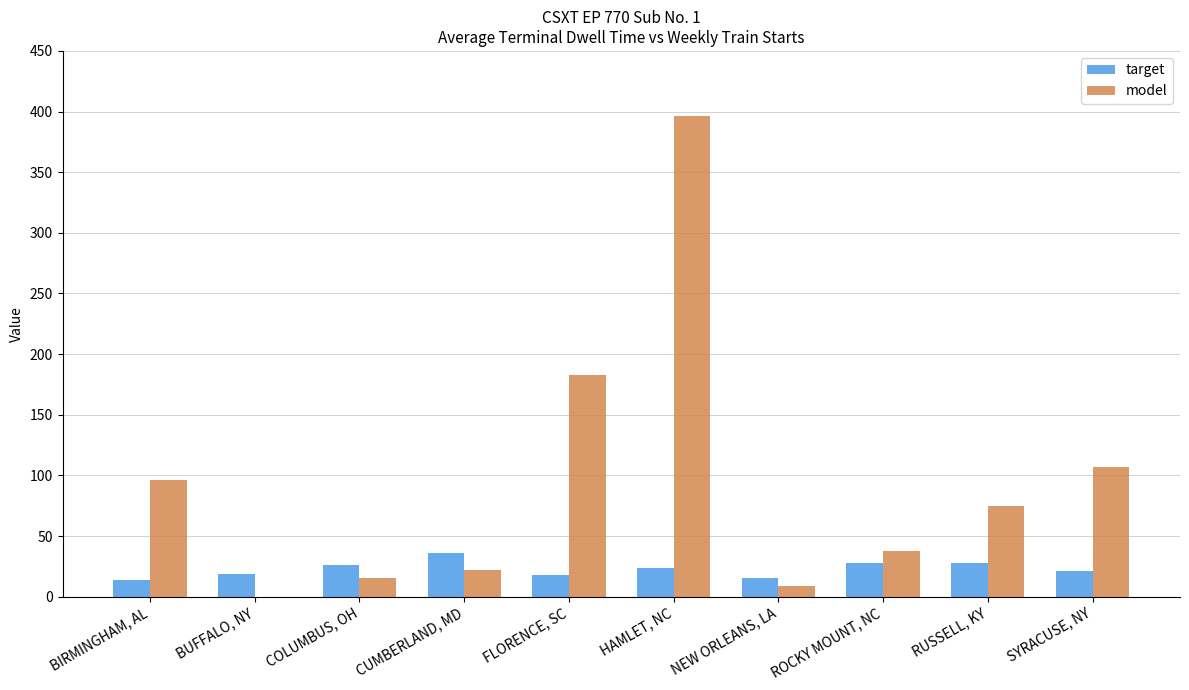

What is the maximum value shown in the chart?

396.6